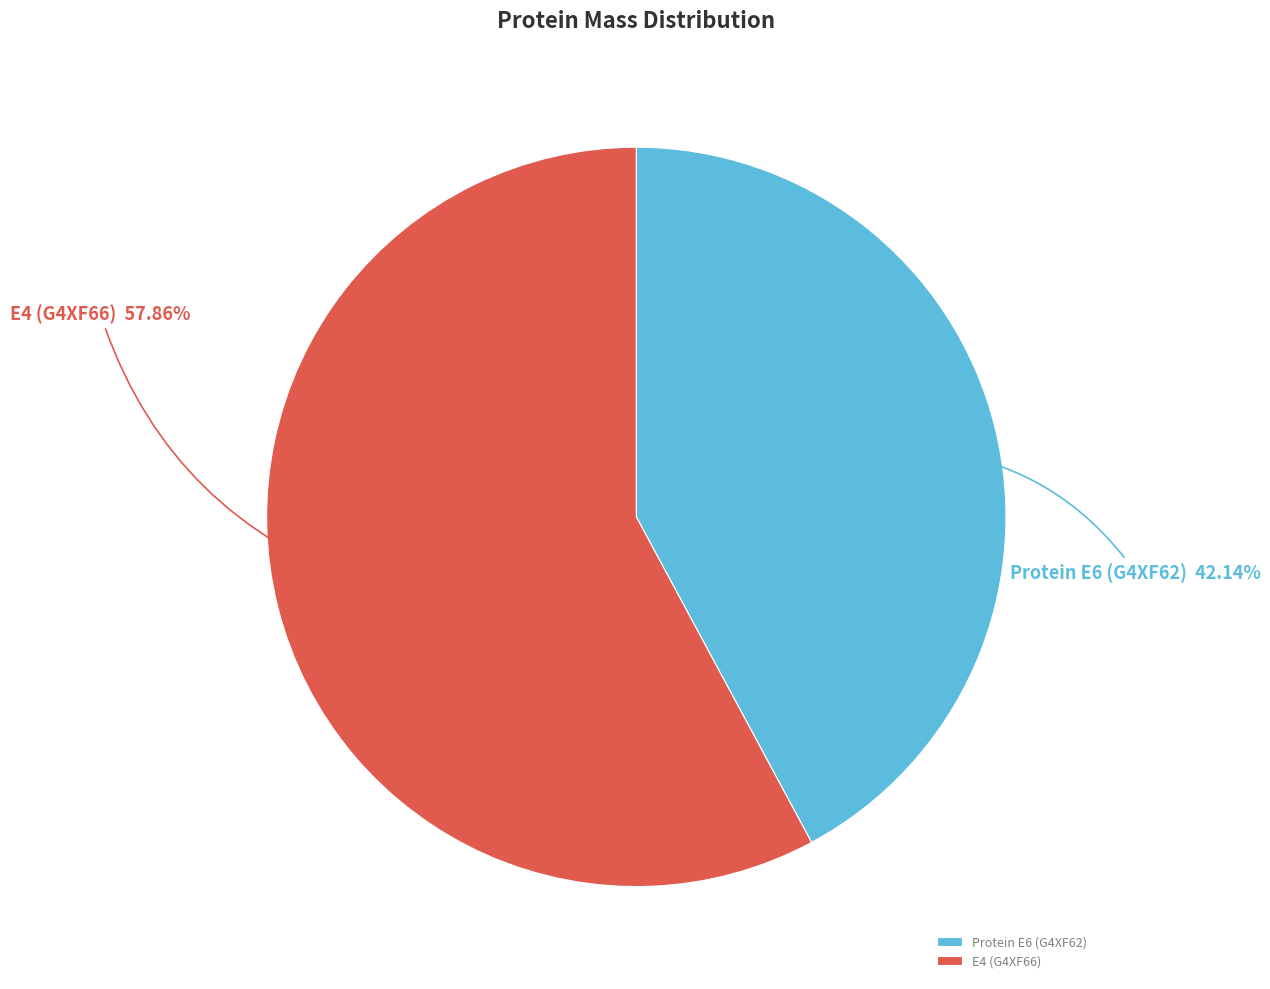

Does E4 (G4XF66) represent more than half of the total?

Yes